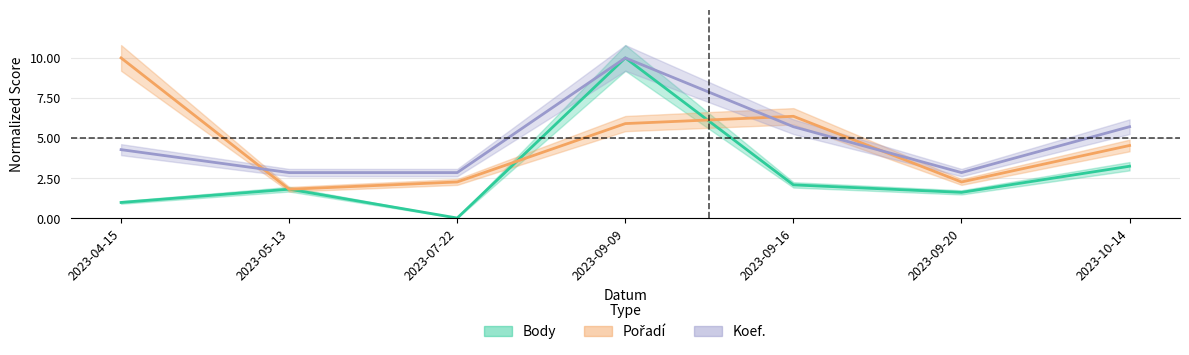

How many data points in Body are above 1?

5